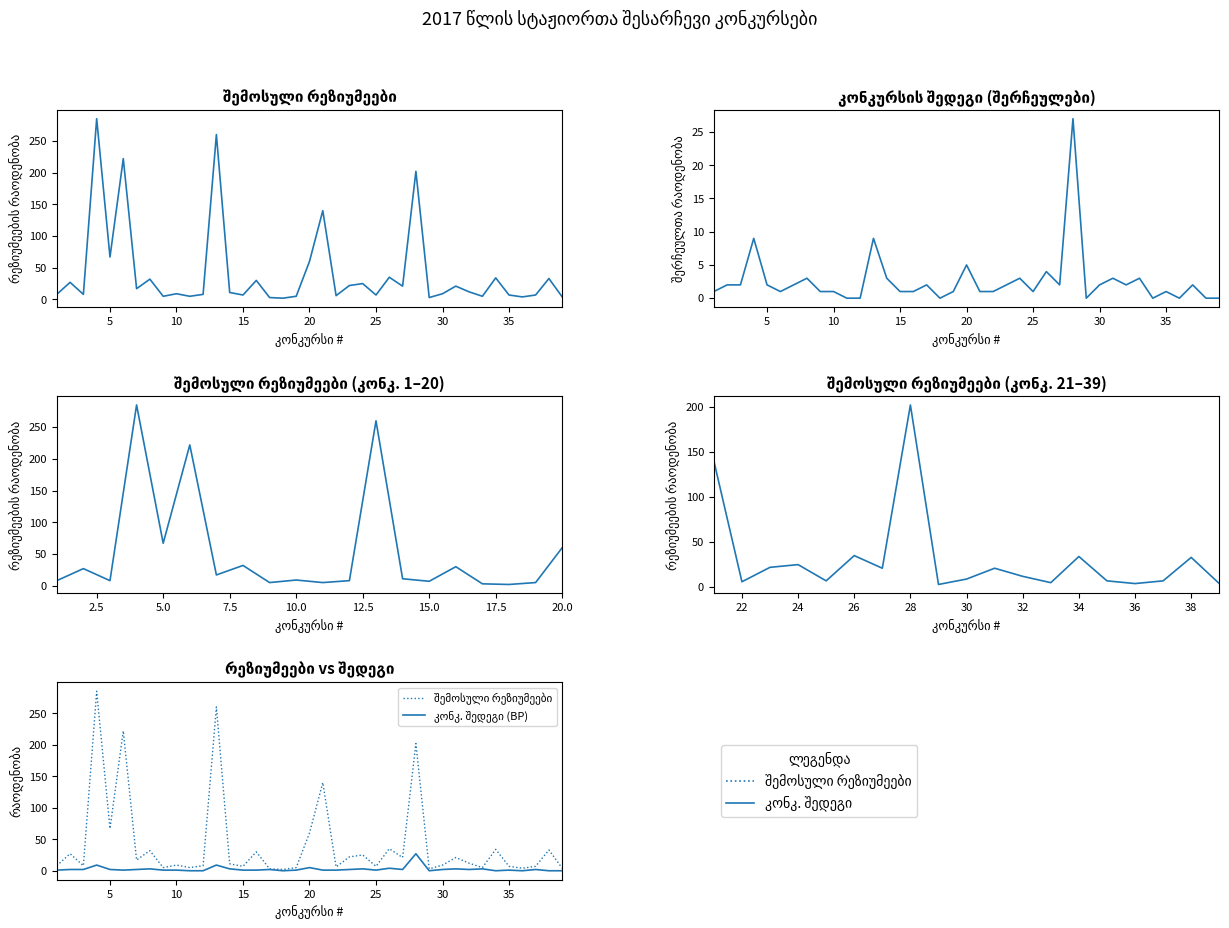

List the series in order of their overall mean, highest first.

შემოსული რეზიუმეების რაოდენობა, კონკურსის შედეგი